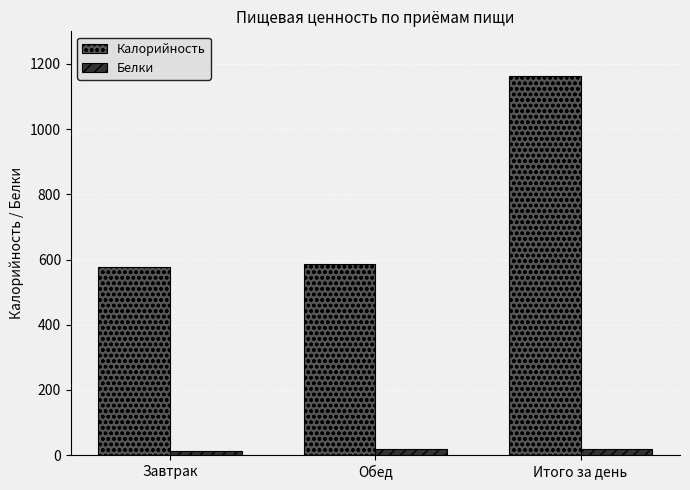

Is the value of Белки at Завтрак greater than the value of Калорийность at Обед?

No